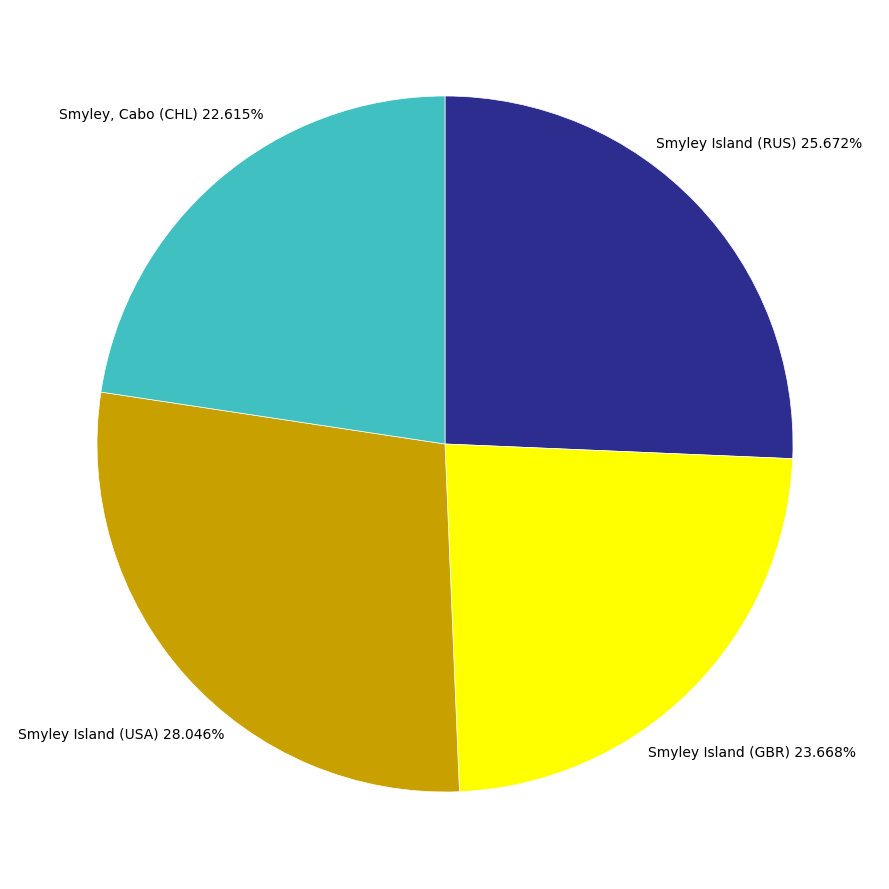

Which slice is the smallest?

Smyley, Cabo (CHL)